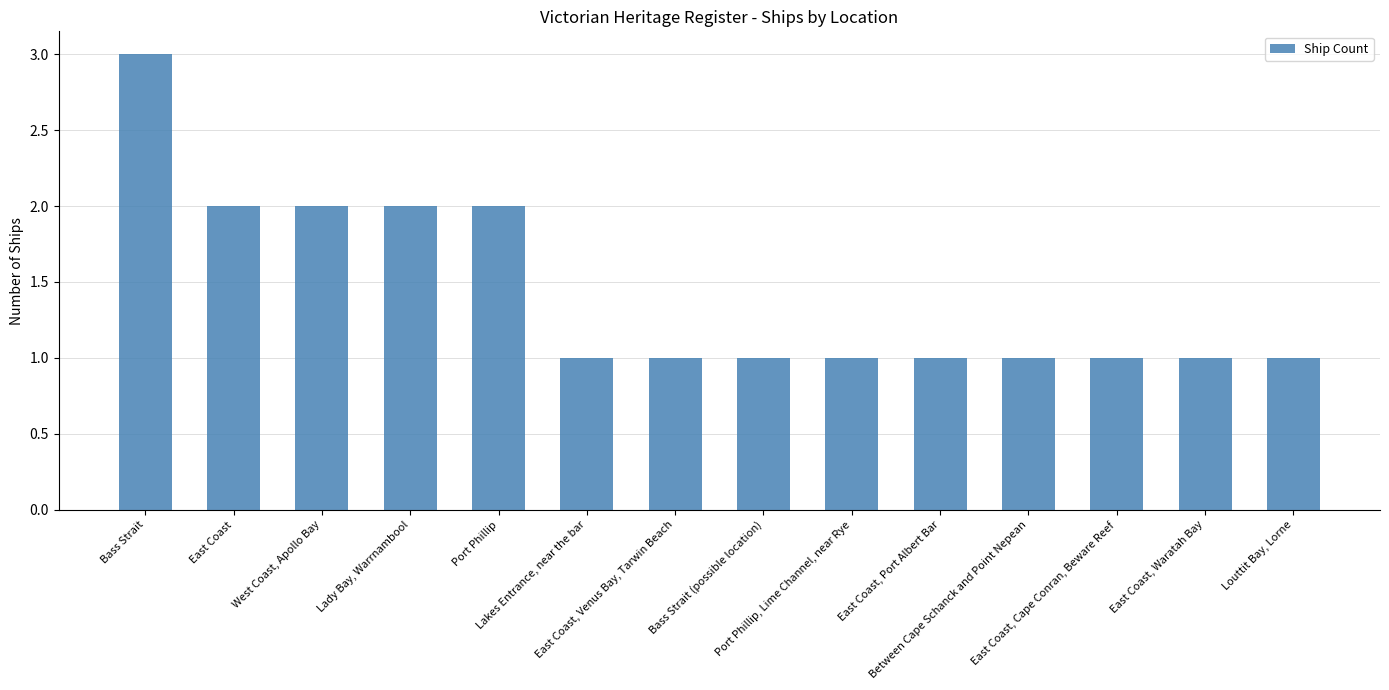

What is the sum of all values?

20